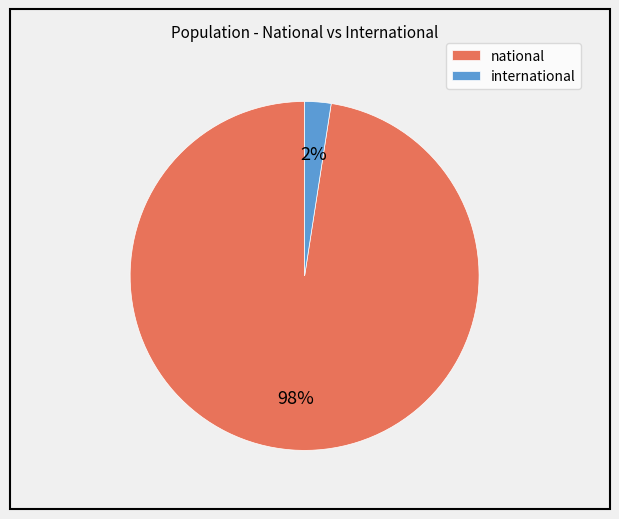

To the nearest percent, what is the average slice percentage?

50%